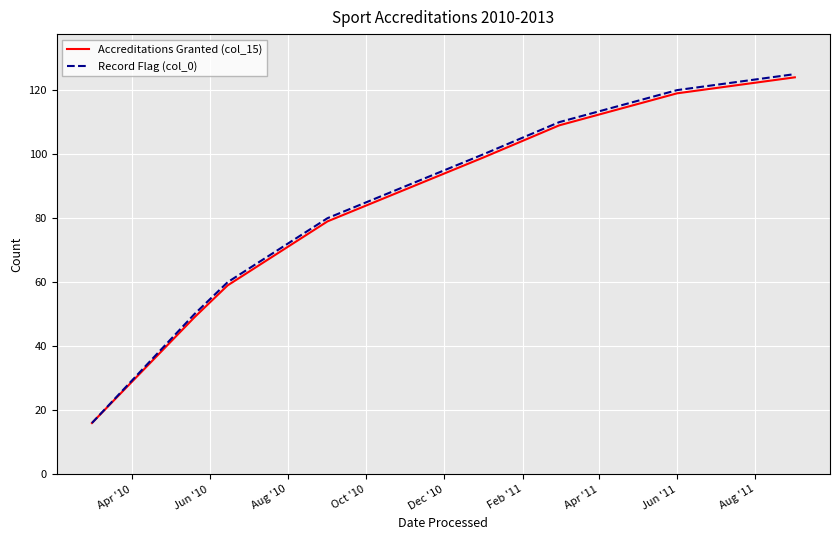

What is the greatest value displayed?

125